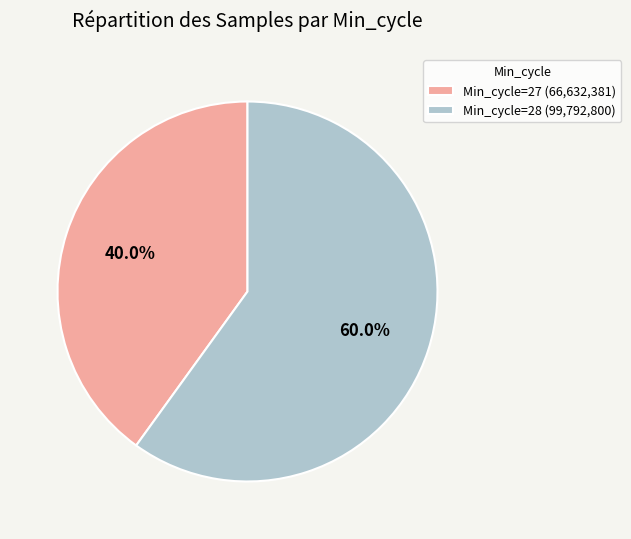

Is Min_cycle=28 (99,792,800) the majority of the pie?

Yes